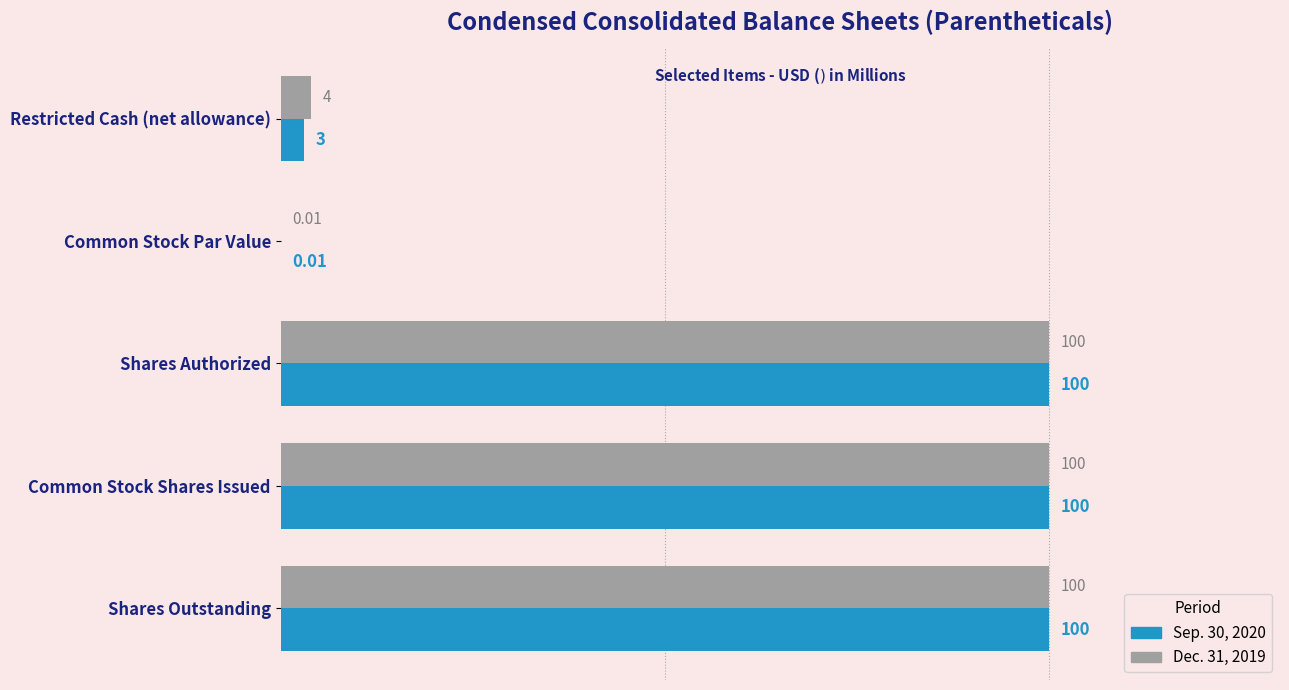

At which label is Dec. 31, 2019 closest to 50?

Restricted Cash (net allowance)